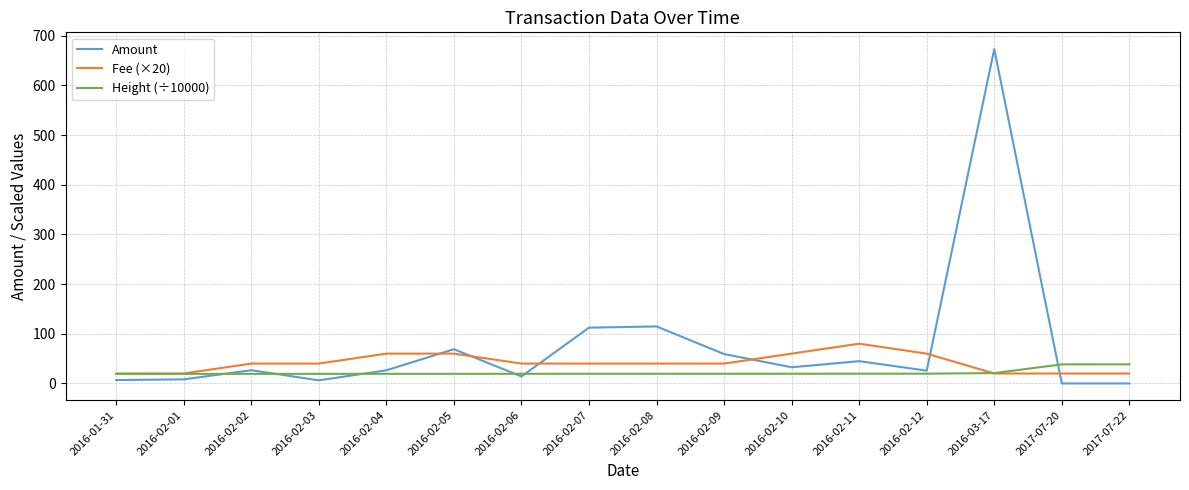

The value of Fee (×20) at 2016-01-31 is 20.0. True or false?

True